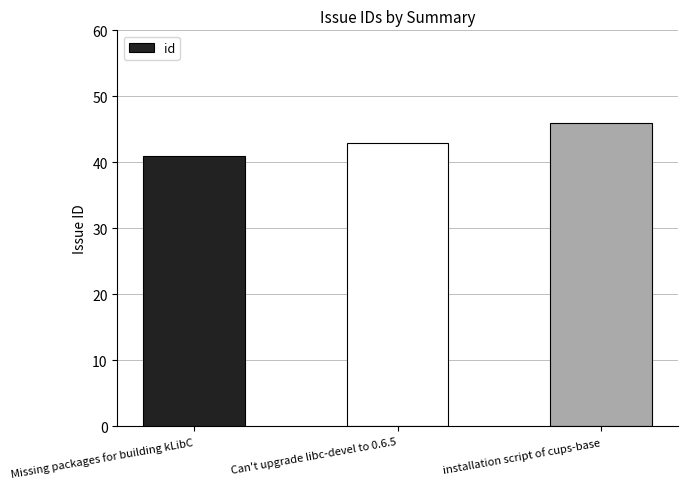

Reading left to right, extract all data points from this chart.

41	43	46